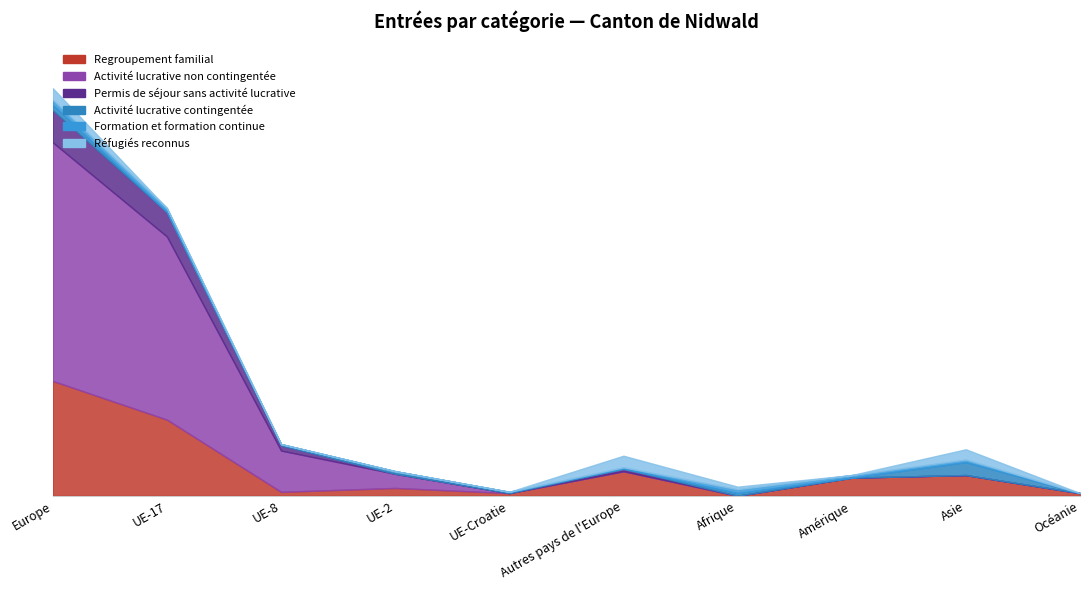

What position from the left is Afrique?

7